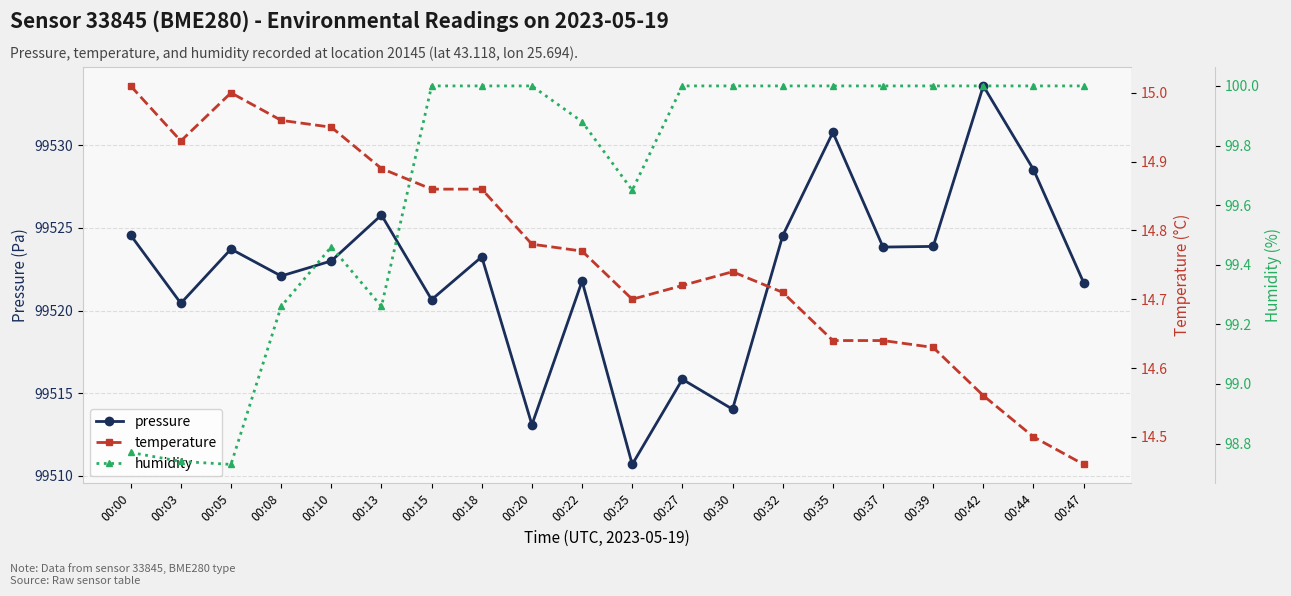

Reading left to right, transcribe all the data shown in this chart.

pressure: 00:00=99524.6	00:03=99520.4	00:05=99523.7	00:08=99522.1	00:10=99523.0	00:13=99525.8	00:15=99520.7	00:18=99523.2	00:20=99513.1	00:22=99521.8	00:25=99510.7	00:27=99515.8	00:30=99514.0	00:32=99524.5	00:35=99530.8	00:37=99523.8	00:39=99523.9	00:42=99533.6	00:44=99528.5	00:47=99521.7
temperature: 00:00=15.0	00:03=14.9	00:05=15.0	00:08=15.0	00:10=14.9	00:13=14.9	00:15=14.9	00:18=14.9	00:20=14.8	00:22=14.8	00:25=14.7	00:27=14.7	00:30=14.7	00:32=14.7	00:35=14.6	00:37=14.6	00:39=14.6	00:42=14.6	00:44=14.5	00:47=14.5
humidity: 00:00=98.8	00:03=98.7	00:05=98.7	00:08=99.3	00:10=99.5	00:13=99.3	00:15=100.0	00:18=100.0	00:20=100.0	00:22=99.9	00:25=99.7	00:27=100.0	00:30=100.0	00:32=100.0	00:35=100.0	00:37=100.0	00:39=100.0	00:42=100.0	00:44=100.0	00:47=100.0